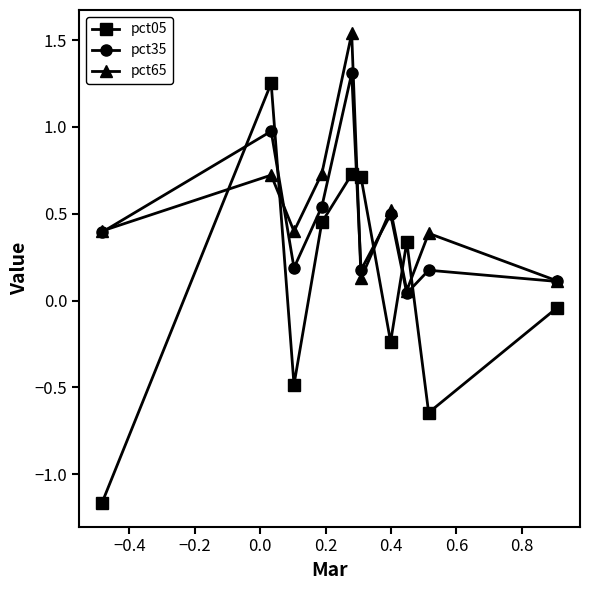

What is the value of the pct65 point at the 1st from the left?

0.4